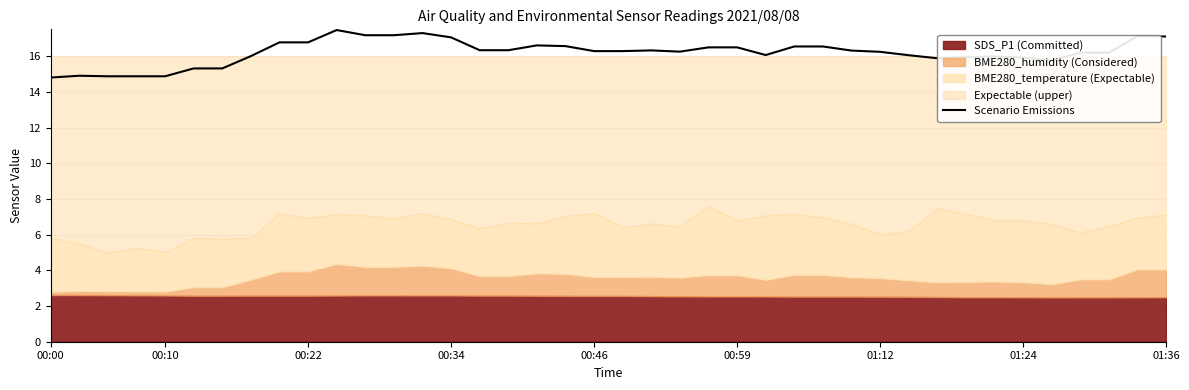

True or false: the data has more than 0 interior local peaks.

True